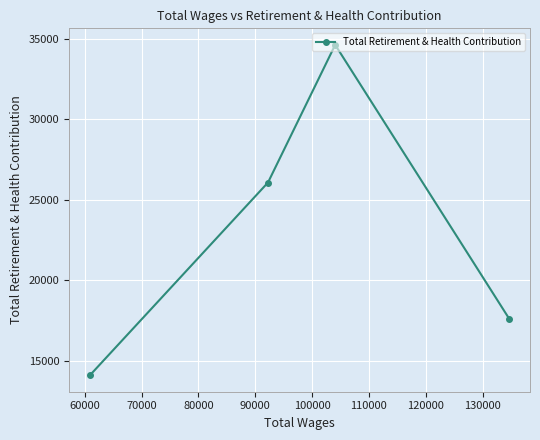

What is the value of the 4th point from the left?

17620